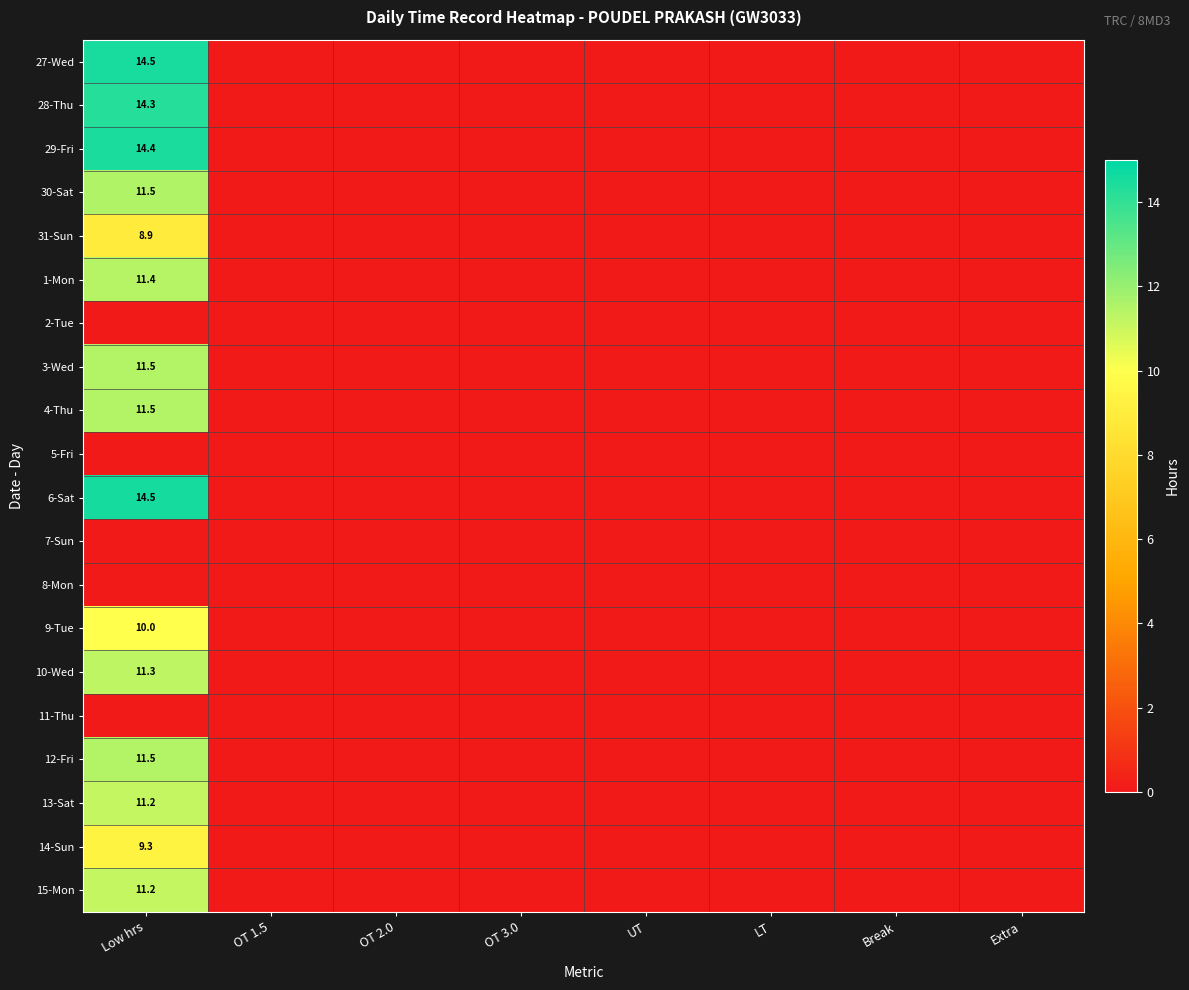

What is the difference between the highest and lowest values at Low hrs?

14.5